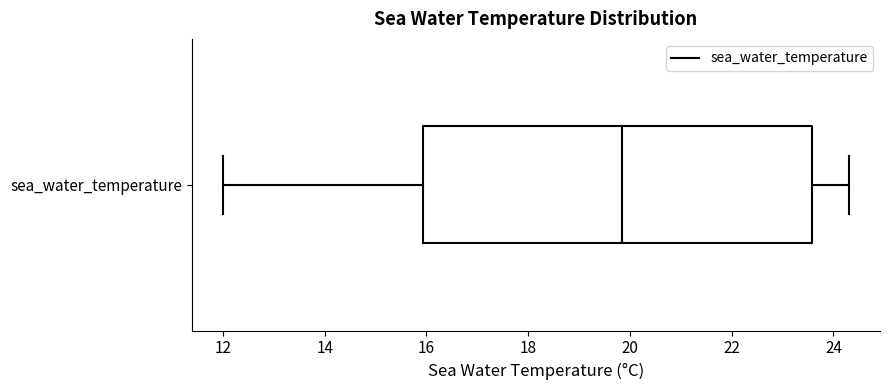

Where is the left edge of the box for sea_water_temperature on the x-axis? The values are not printed on the chart, so give them approximately, as read against the axis.

16.0